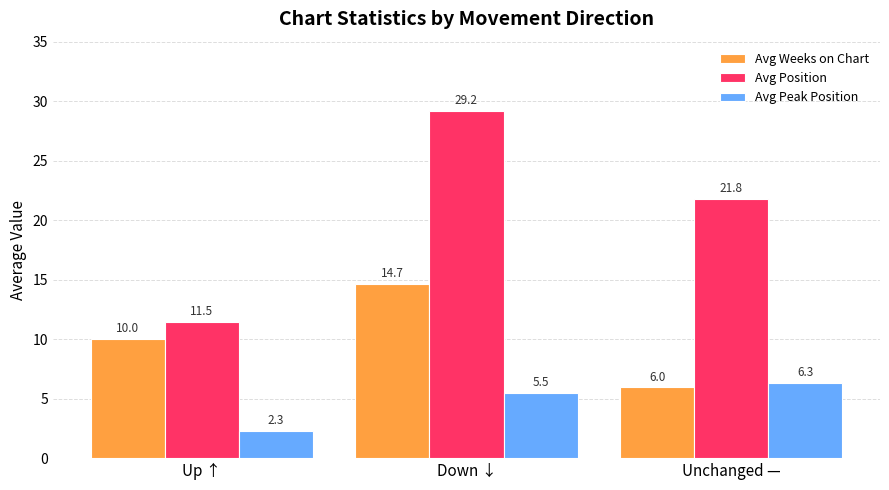

What is the maximum value for Avg Peak Position?

6.3